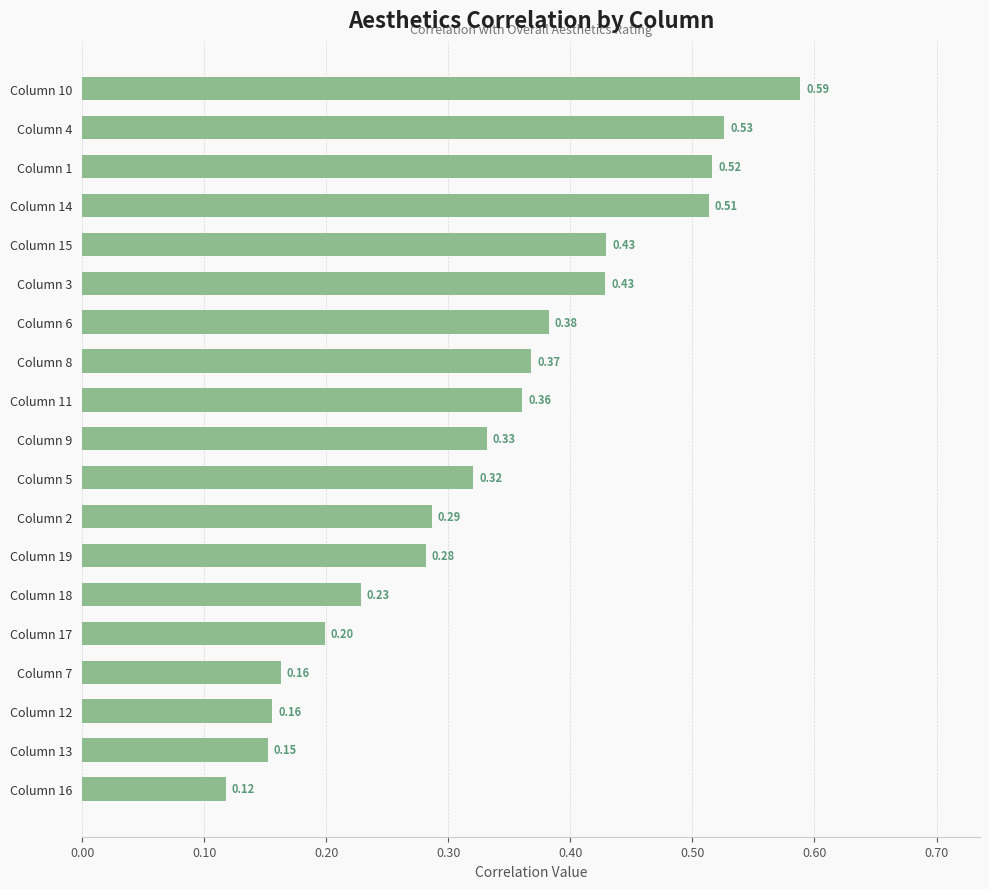

What is the change in value from Column 10 to Column 13?

-0.4